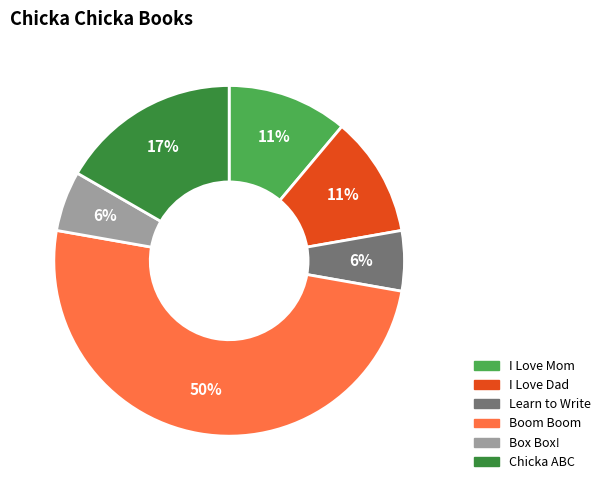

To the nearest percent, what is the difference between the largest and smallest slice percentages?

44%